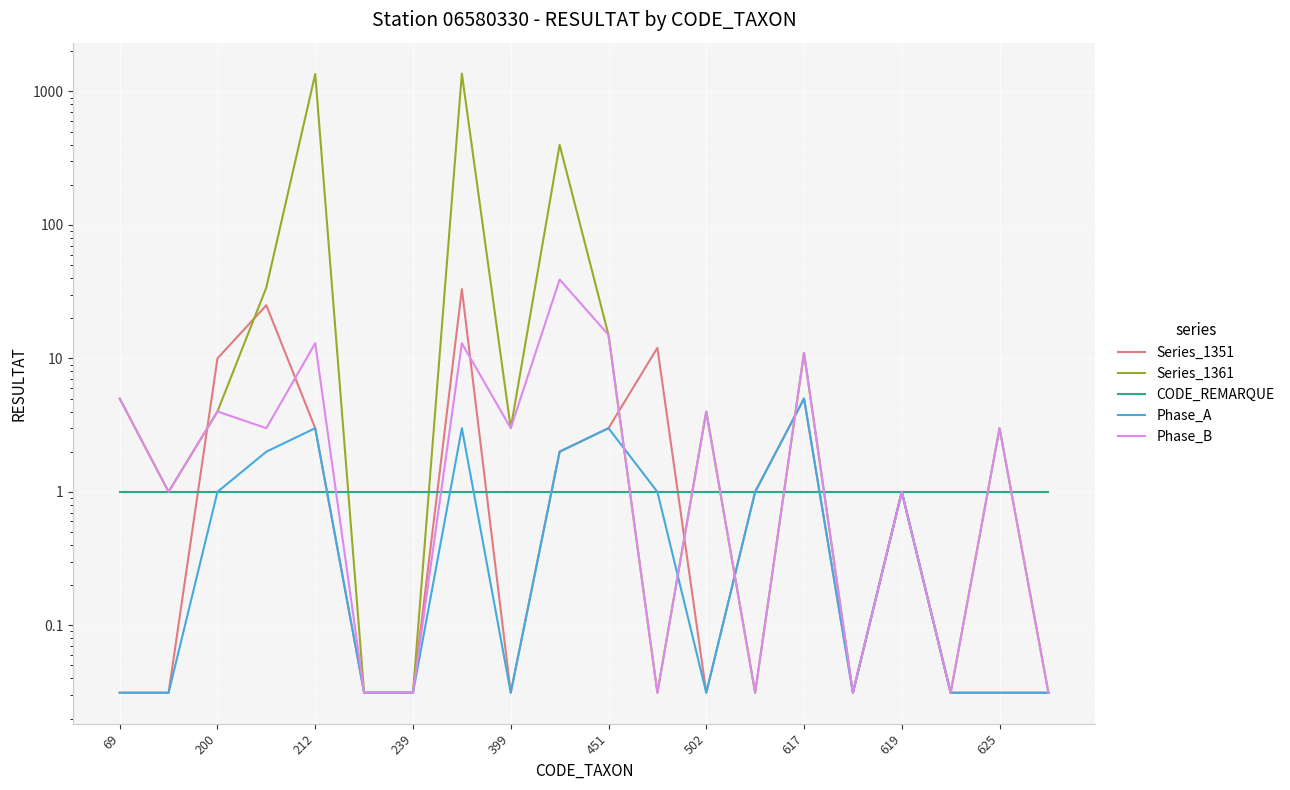

Which series has the largest total across all categories?

Series_1361